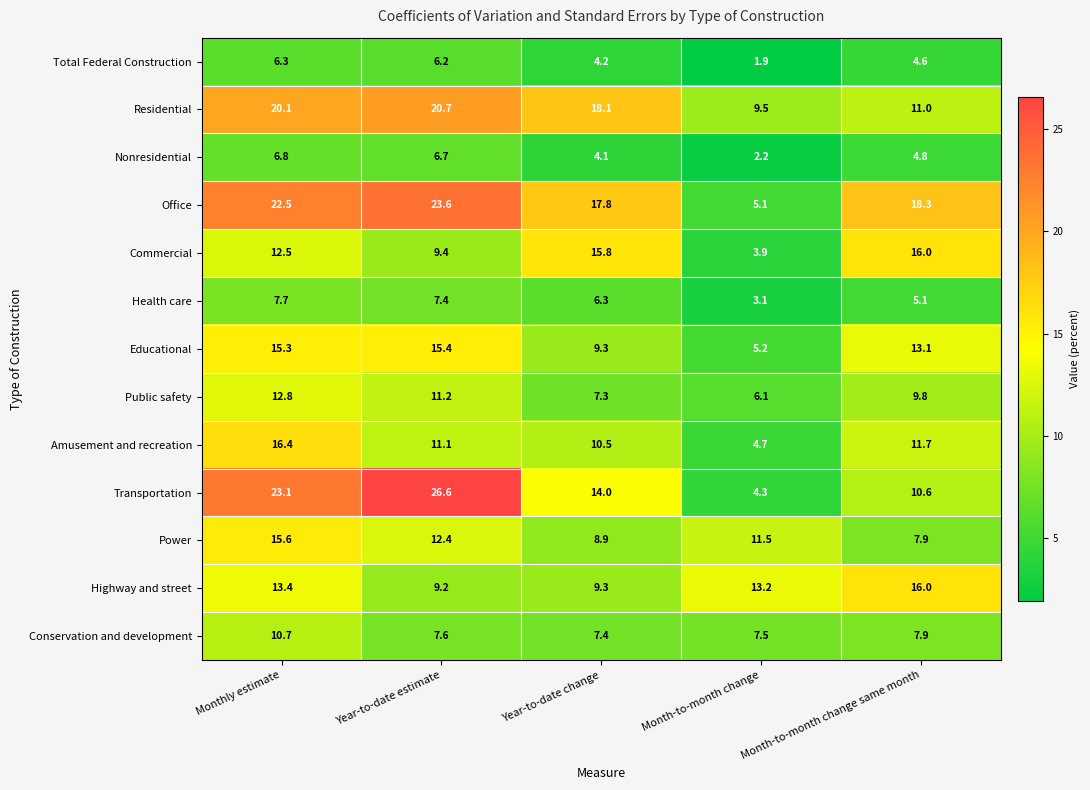

Which series has the widest spread of values?

Transportation